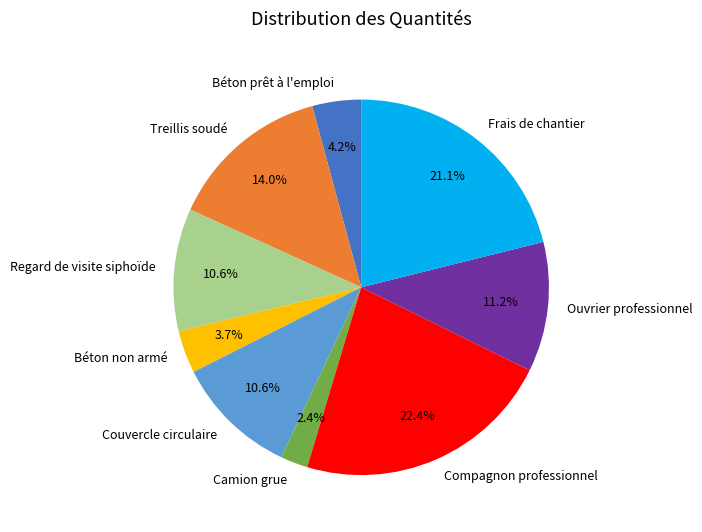

To the nearest percent, what portion does Couvercle circulaire represent?

11%